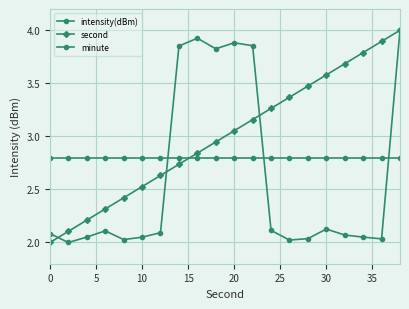

Count the number of categories in the chart.

20